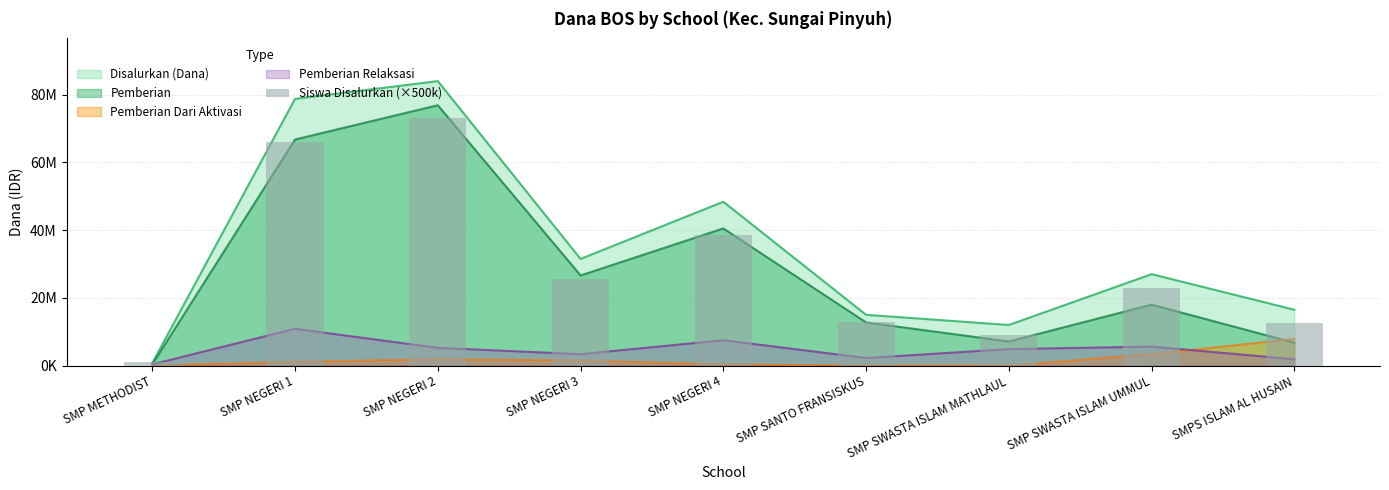

Which has a higher value, SMP SWASTA ISLAM UMMUL or SMP NEGERI 4?

SMP NEGERI 4